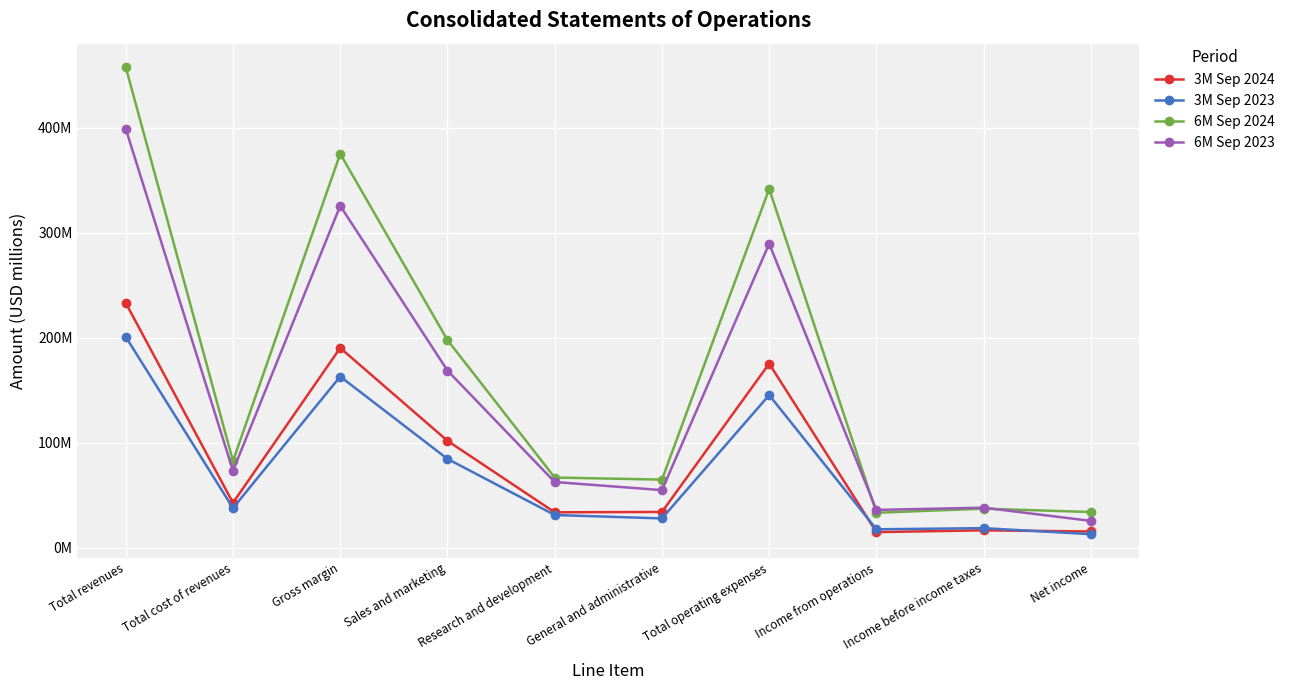

True or false: 6M Sep 2024 and 3M Sep 2023 cross at least once.

False